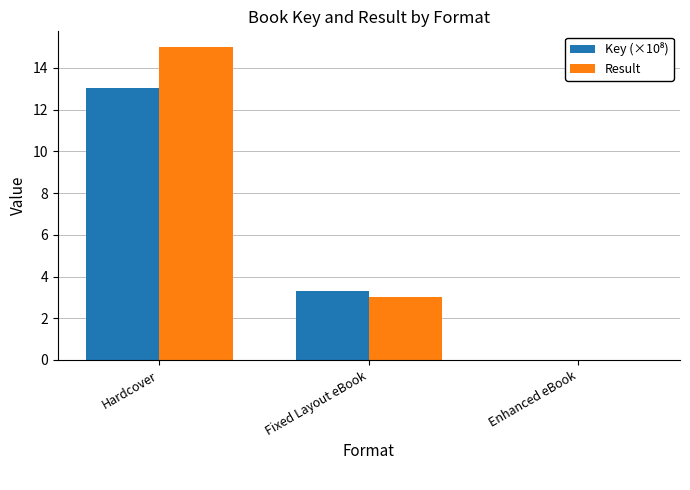

Count the number of data series in this chart.

2